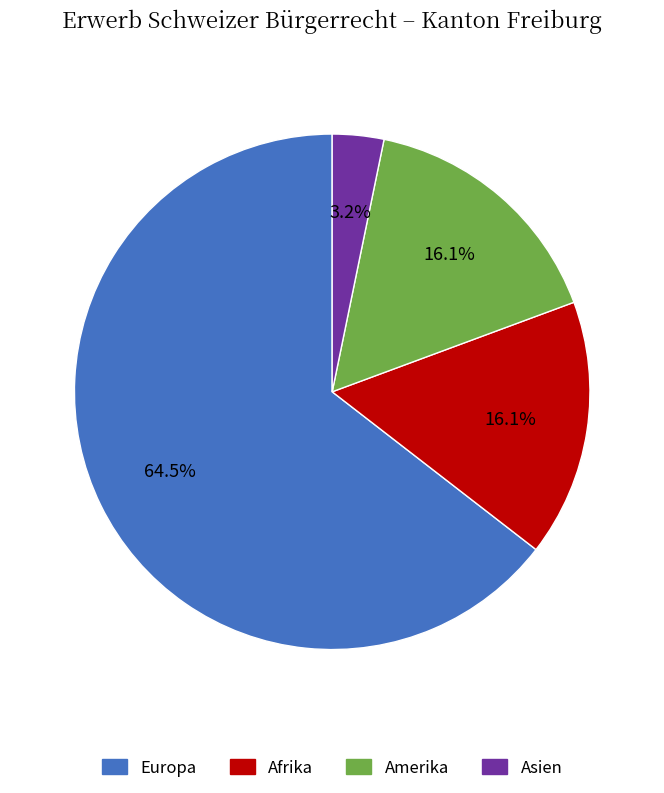

Is it true that Amerika is 16% of the pie?

True